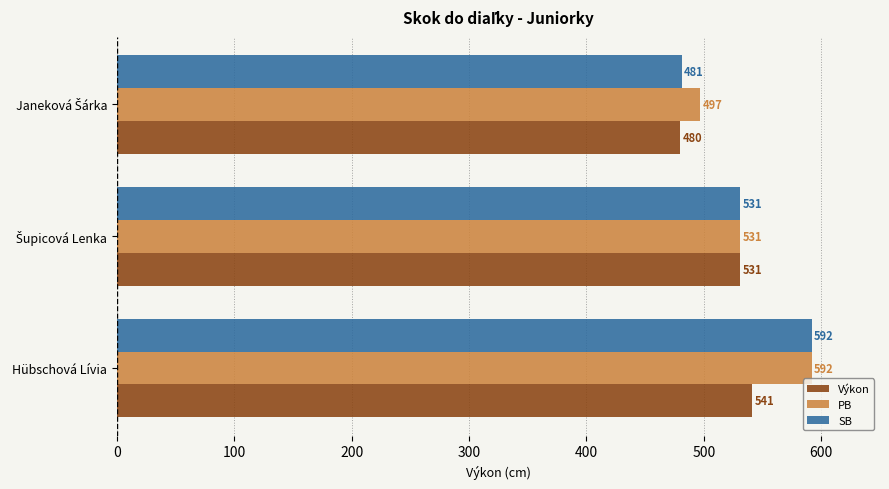

What is the minimum value for PB?

497